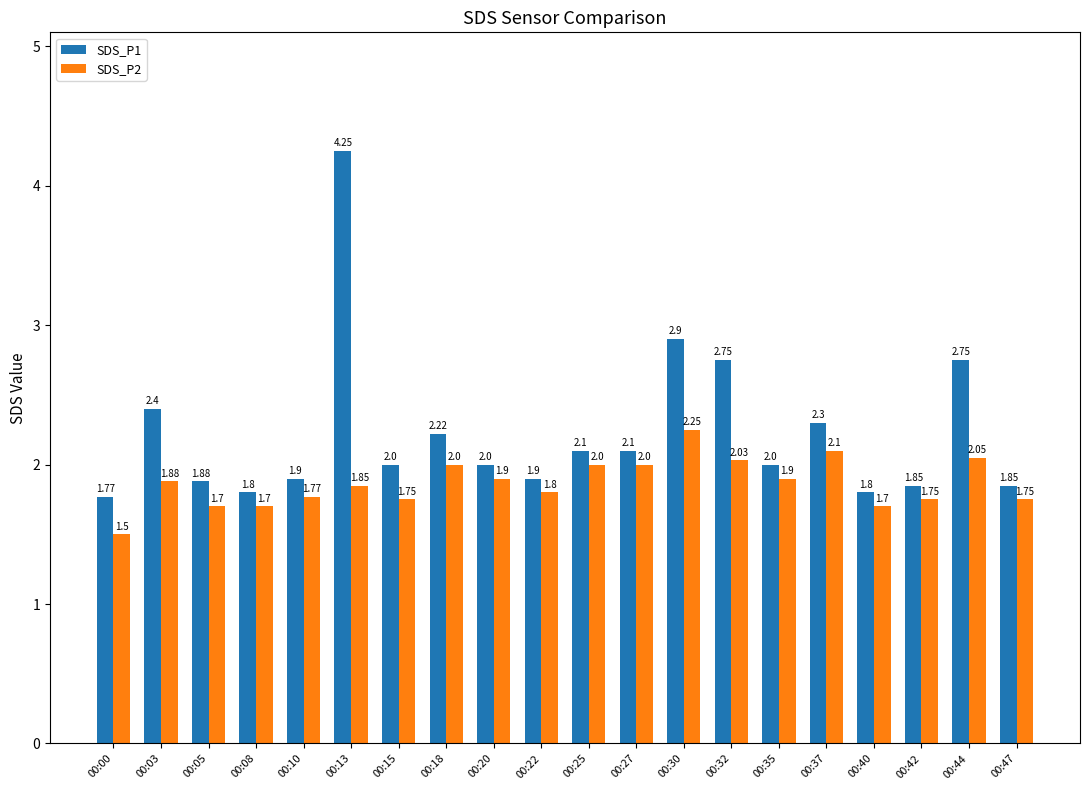

How many groups of bars are there?

20